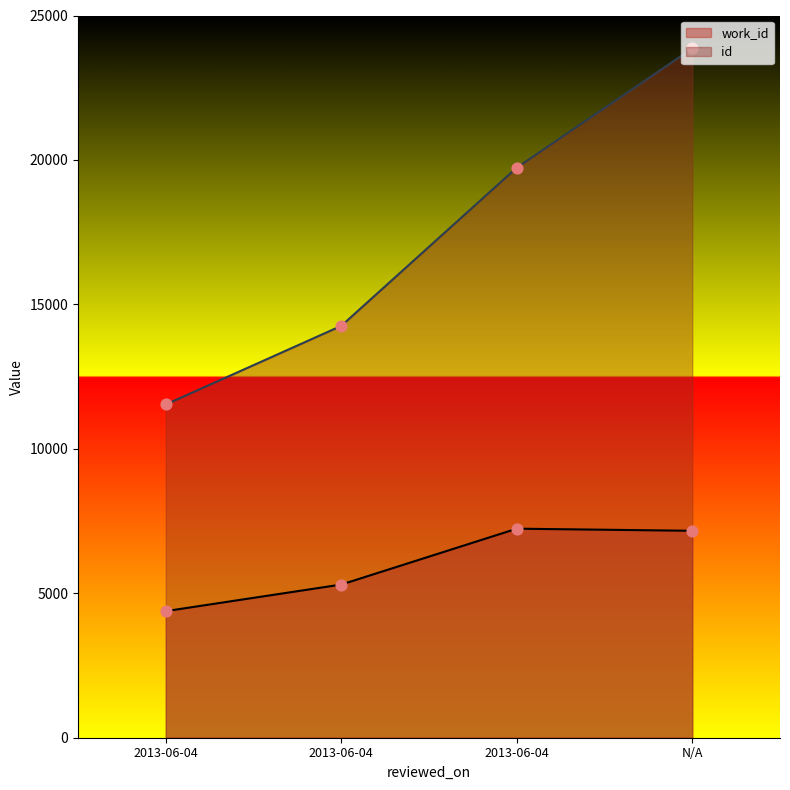

At which category is the sum across all series the highest?

N/A